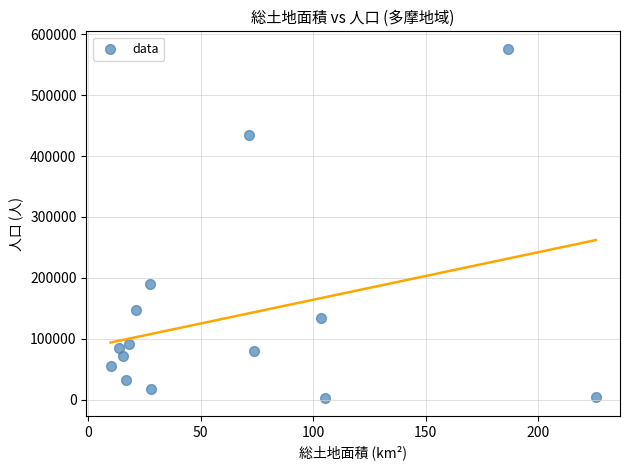

What is the range of Y values (max minus min)?

574093